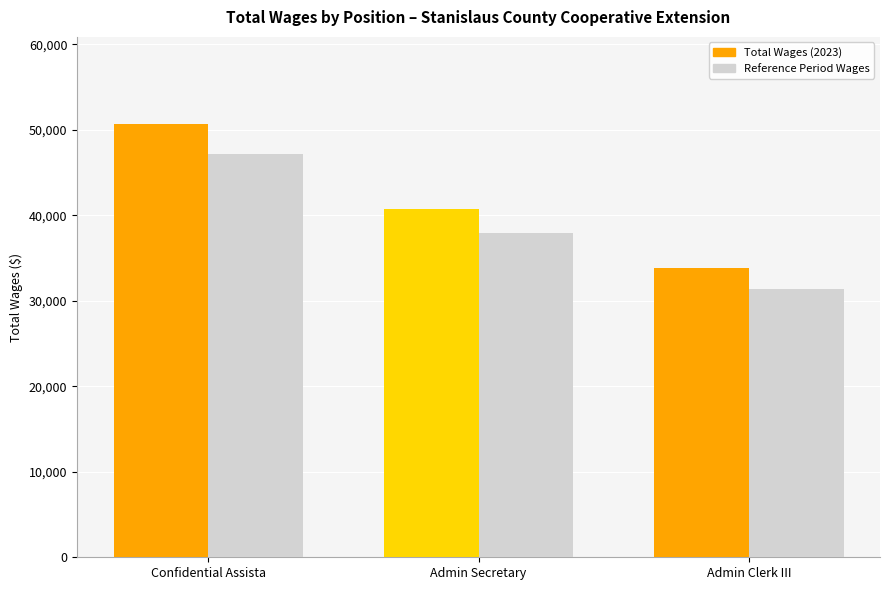

Which series has the largest total across all categories?

Total Wages (2023)